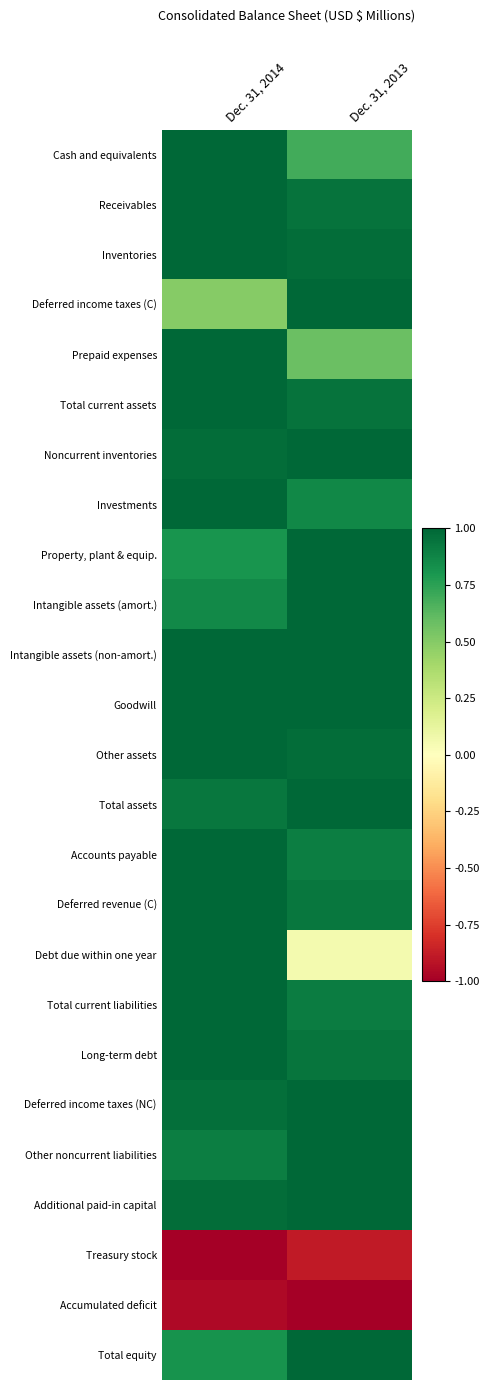

Reading left to right, transcribe all the data shown in this chart.

Cash and equivalents: Dec. 31, 2014=1.0	Dec. 31, 2013=0.7
Receivables: Dec. 31, 2014=1.0	Dec. 31, 2013=0.9
Inventories: Dec. 31, 2014=1.0	Dec. 31, 2013=1.0
Deferred income taxes (C): Dec. 31, 2014=0.5	Dec. 31, 2013=1.0
Prepaid expenses: Dec. 31, 2014=1.0	Dec. 31, 2013=0.6
Total current assets: Dec. 31, 2014=1.0	Dec. 31, 2013=1.0
Noncurrent inventories: Dec. 31, 2014=1.0	Dec. 31, 2013=1.0
Investments: Dec. 31, 2014=1.0	Dec. 31, 2013=0.9
Property, plant & equip.: Dec. 31, 2014=0.8	Dec. 31, 2013=1.0
Intangible assets (amort.): Dec. 31, 2014=0.9	Dec. 31, 2013=1.0
Intangible assets (non-amort.): Dec. 31, 2014=1.0	Dec. 31, 2013=1.0
Goodwill: Dec. 31, 2014=1.0	Dec. 31, 2013=1.0
Other assets: Dec. 31, 2014=1.0	Dec. 31, 2013=1.0
Total assets: Dec. 31, 2014=0.9	Dec. 31, 2013=1.0
Accounts payable: Dec. 31, 2014=1.0	Dec. 31, 2013=0.9
Deferred revenue (C): Dec. 31, 2014=1.0	Dec. 31, 2013=0.9
Debt due within one year: Dec. 31, 2014=1.0	Dec. 31, 2013=0.1
Total current liabilities: Dec. 31, 2014=1.0	Dec. 31, 2013=0.9
Long-term debt: Dec. 31, 2014=1.0	Dec. 31, 2013=0.9
Deferred income taxes (NC): Dec. 31, 2014=1.0	Dec. 31, 2013=1.0
Other noncurrent liabilities: Dec. 31, 2014=0.9	Dec. 31, 2013=1.0
Additional paid-in capital: Dec. 31, 2014=1.0	Dec. 31, 2013=1.0
Treasury stock: Dec. 31, 2014=-1.0	Dec. 31, 2013=-0.9
Accumulated deficit: Dec. 31, 2014=-1.0	Dec. 31, 2013=-1.0
Total equity: Dec. 31, 2014=0.8	Dec. 31, 2013=1.0